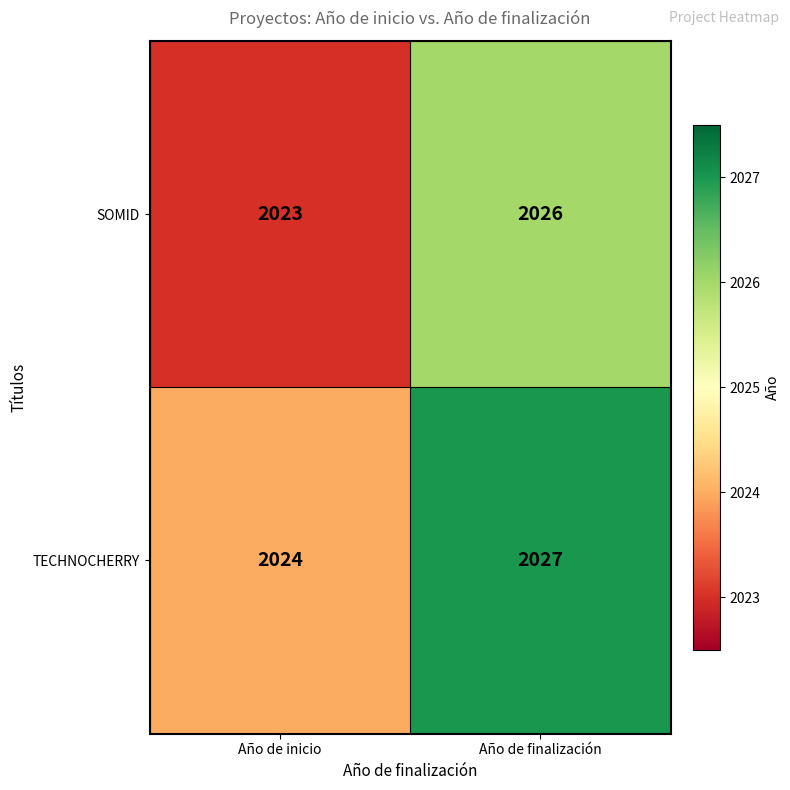

How many data points in TECHNOCHERRY are less than 2027?

1